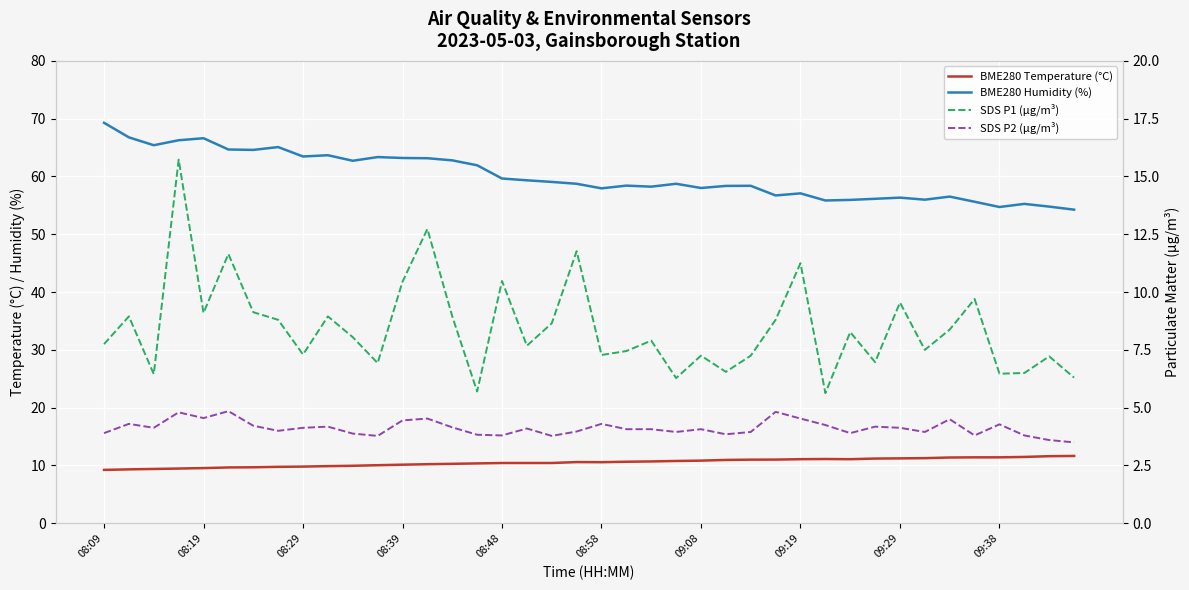

At 08:48, list the series in order from smallest to largest.

SDS P2 (µg/m³), BME280 Temperature (°C), SDS P1 (µg/m³), BME280 Humidity (%)